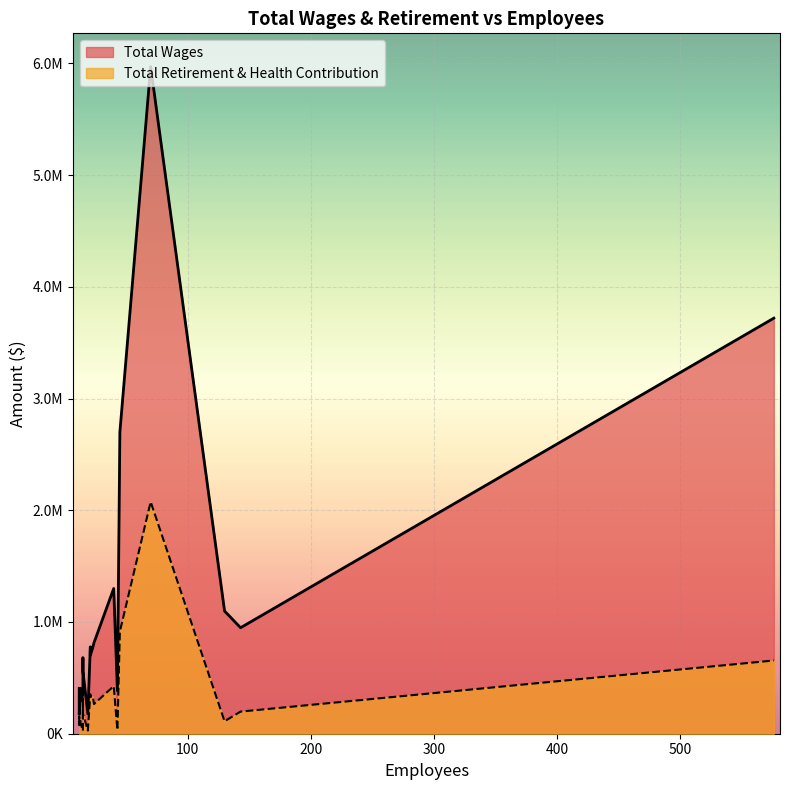

What is the difference between the second highest and second lowest values in the Total Retirement & Health Contribution series?

886200